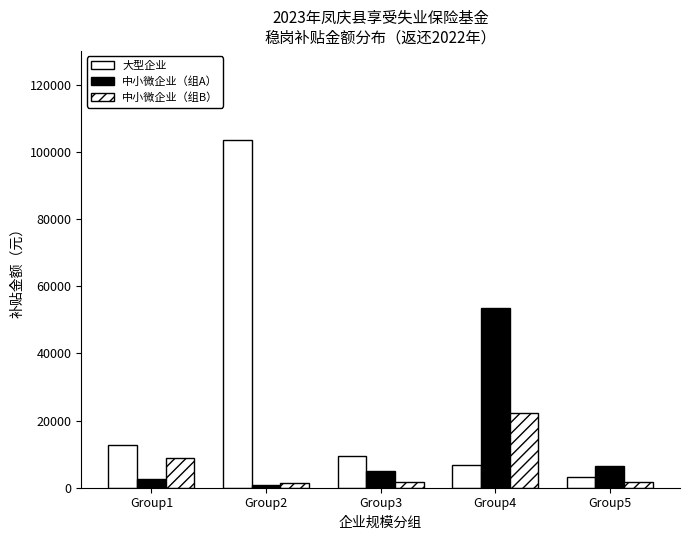

What is the value of the 中小微企业（组A） bar at the 2nd from the left?

759.5